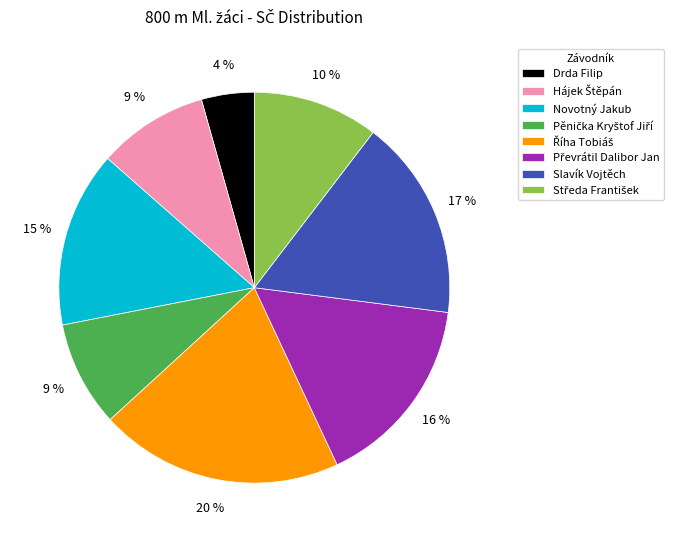

How many segments does this pie chart have?

8